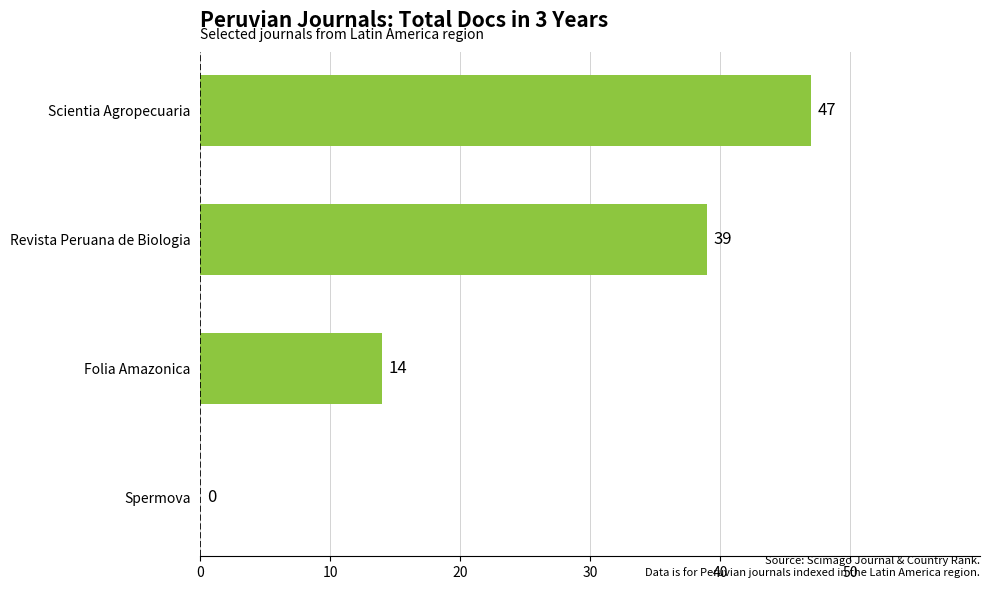

What is the maximum value shown in the chart?

47